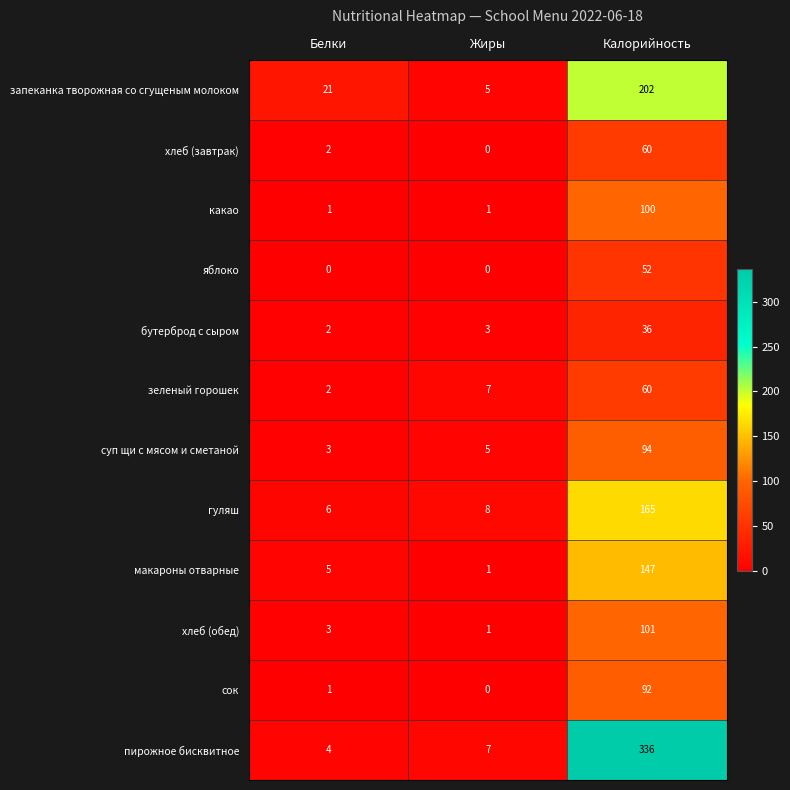

The сок series shows 92 at Калорийность. True or false?

True